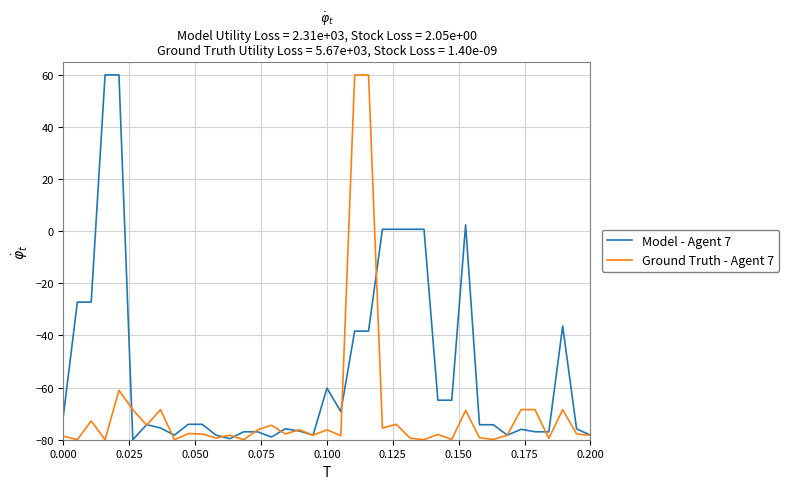

What is the maximum value for Ground Truth - Agent 7?

60.0